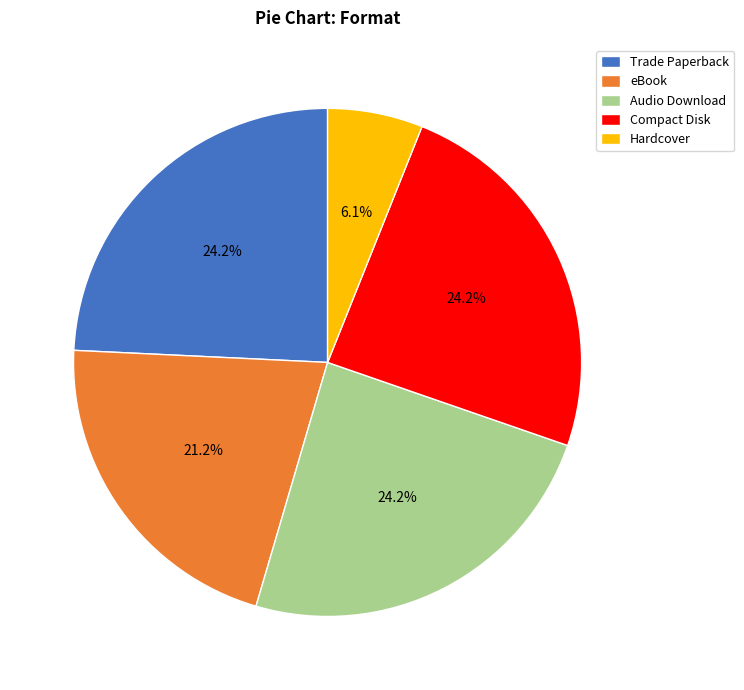

Which slice is the smallest?

Hardcover